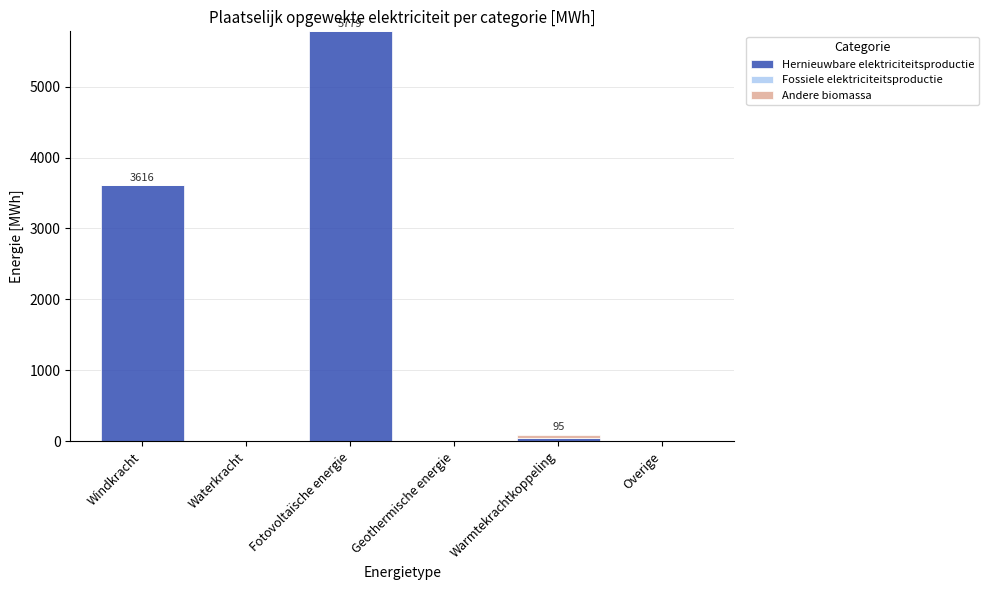

True or false: Hernieuwbare elektriciteitsproductie has a value of 9971.0 at Fotovoltaïsche energie.

False